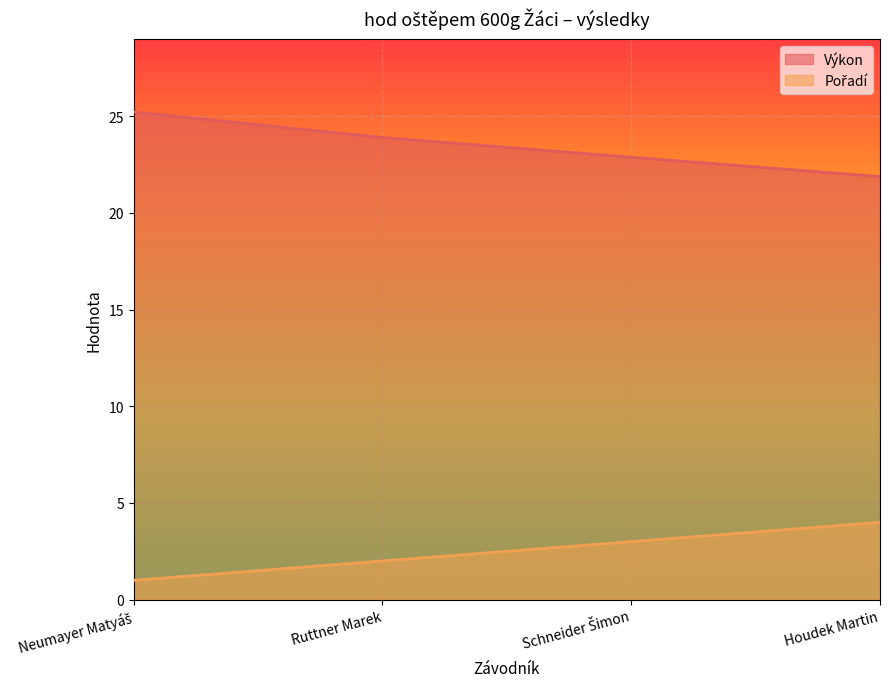

True or false: Výkon and Pořadí intersect in this chart.

False